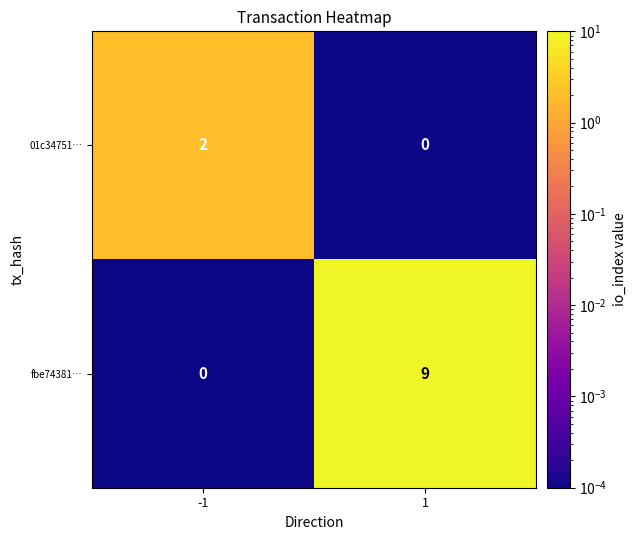

At which category is the sum across all series the highest?

1